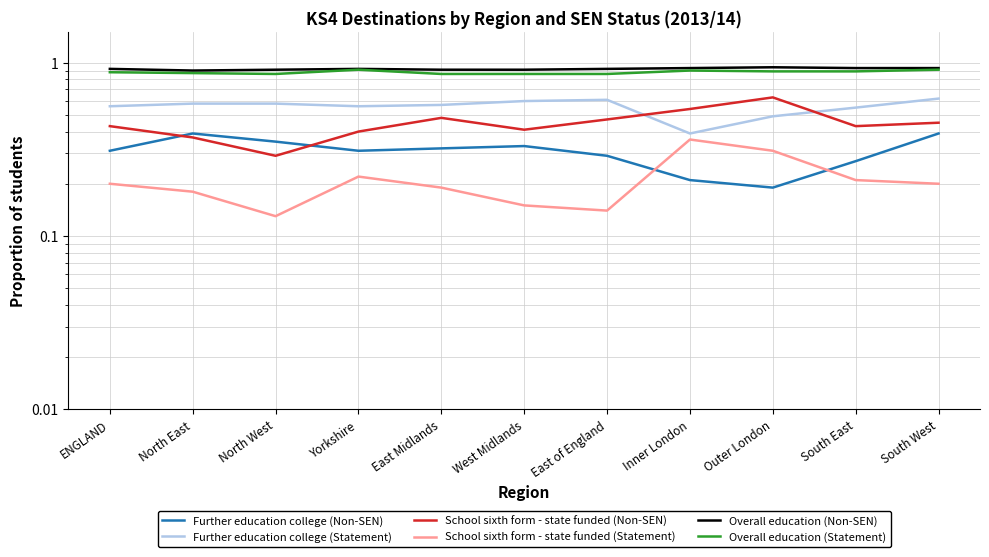

Which series has the largest range (max minus min)?

School sixth form - state funded (Non-SEN)